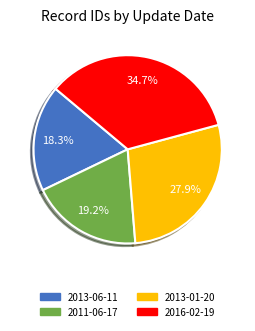

Count the number of slices in the pie.

4